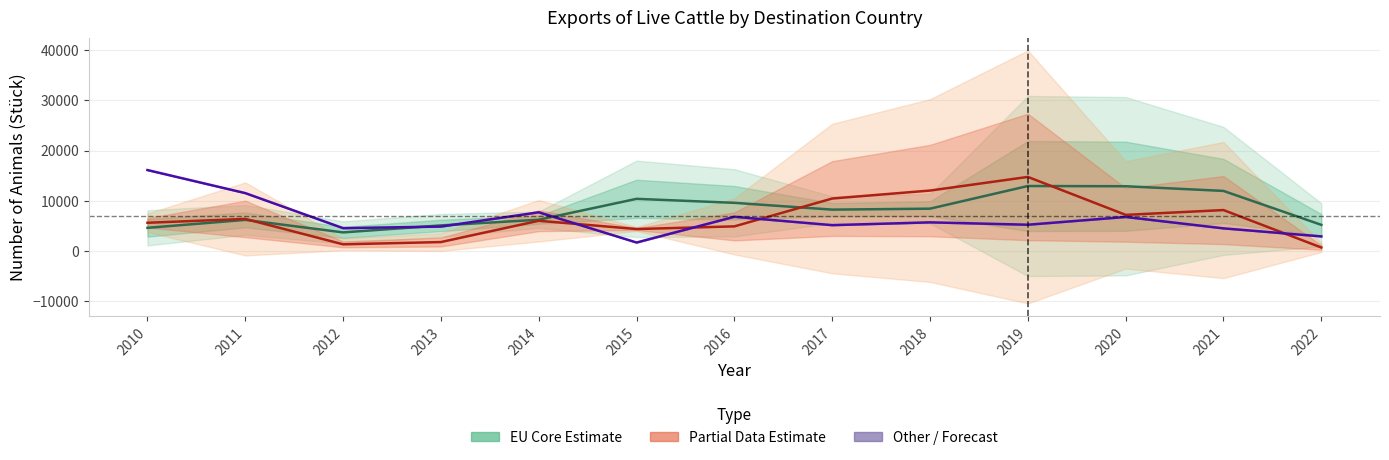

True or false: Partial (ES, RU) and Other (MA) cross at least once.

True